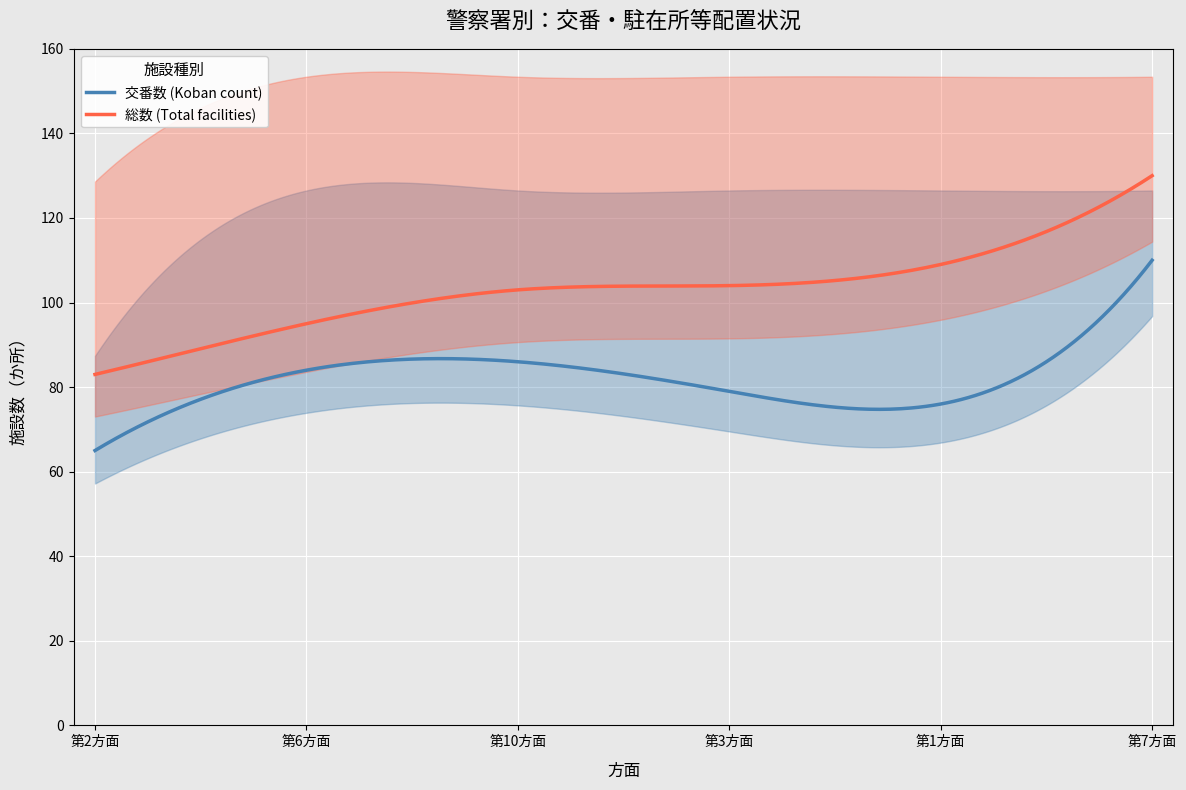

True or false: 交番_upper and 総数_center intersect in this chart.

True